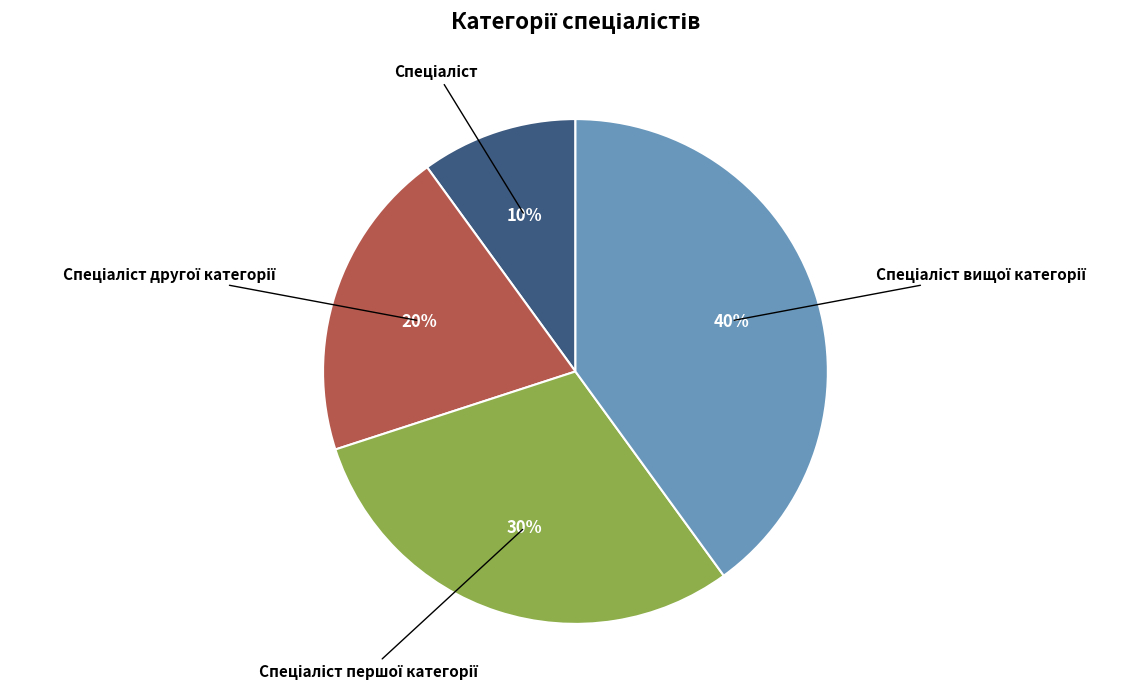

How many segments does this pie chart have?

4